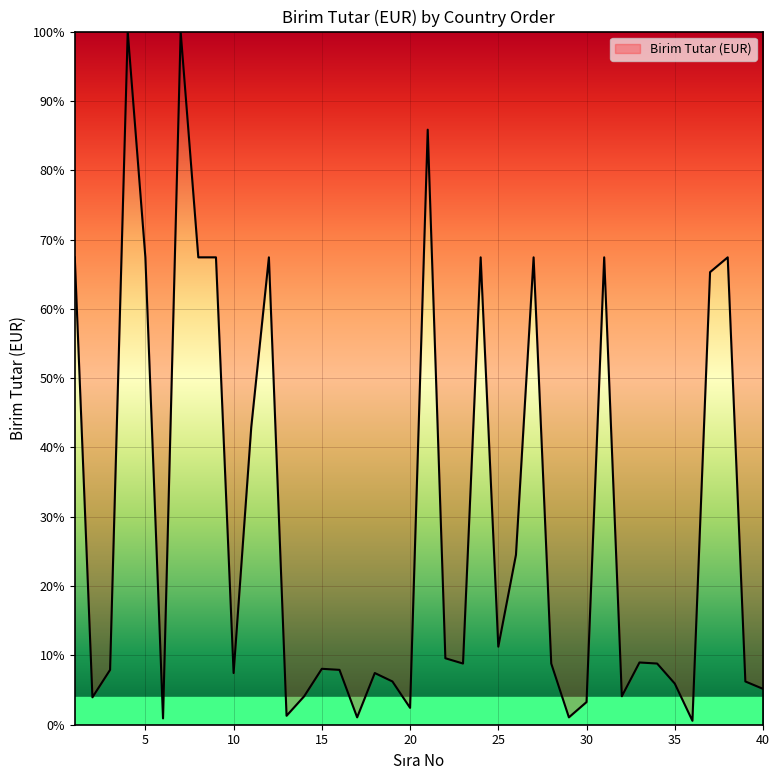

What is the greatest value displayed?

100.0